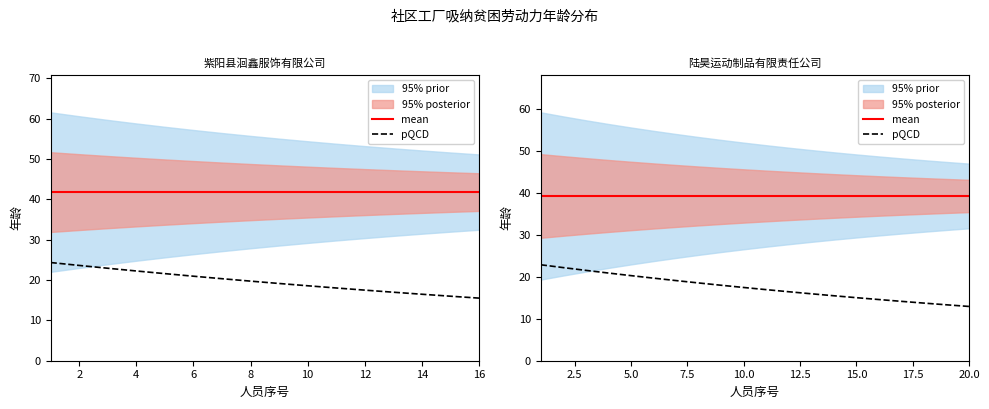

True or false: mean has more than 1 points higher than both neighbors.

False